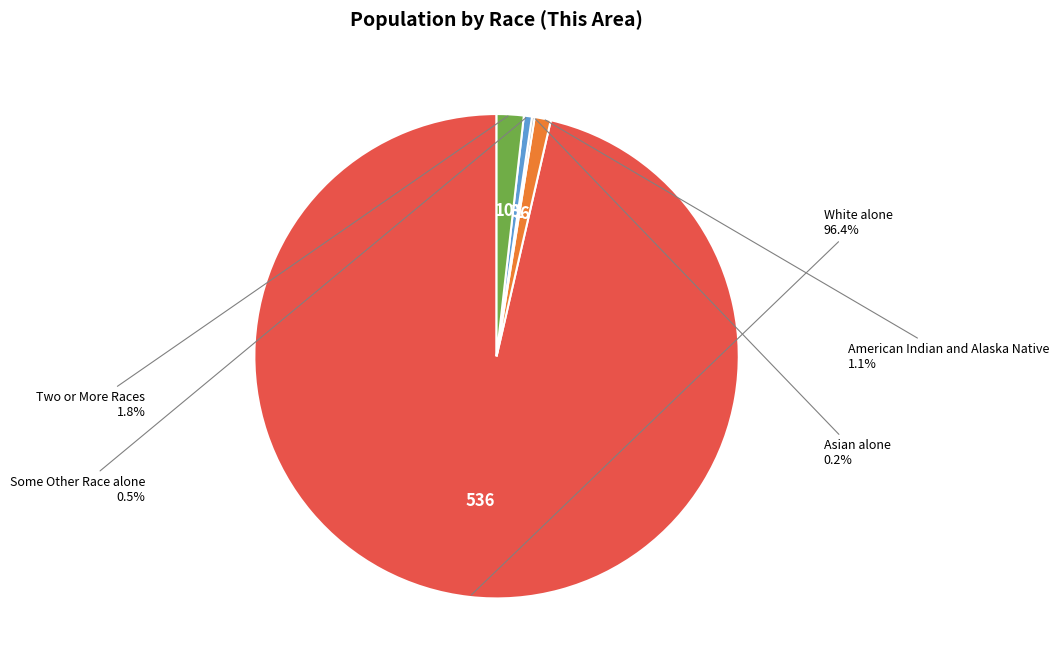

Is there a majority slice in this chart?

Yes